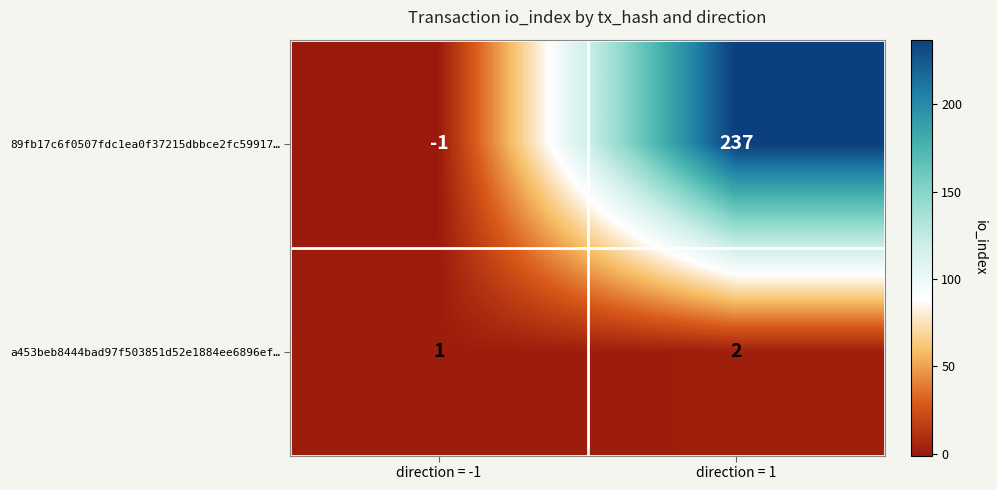

Which series has the widest spread of values?

89fb17c6f0507fdc1ea0f37215dbbce2fc59917…